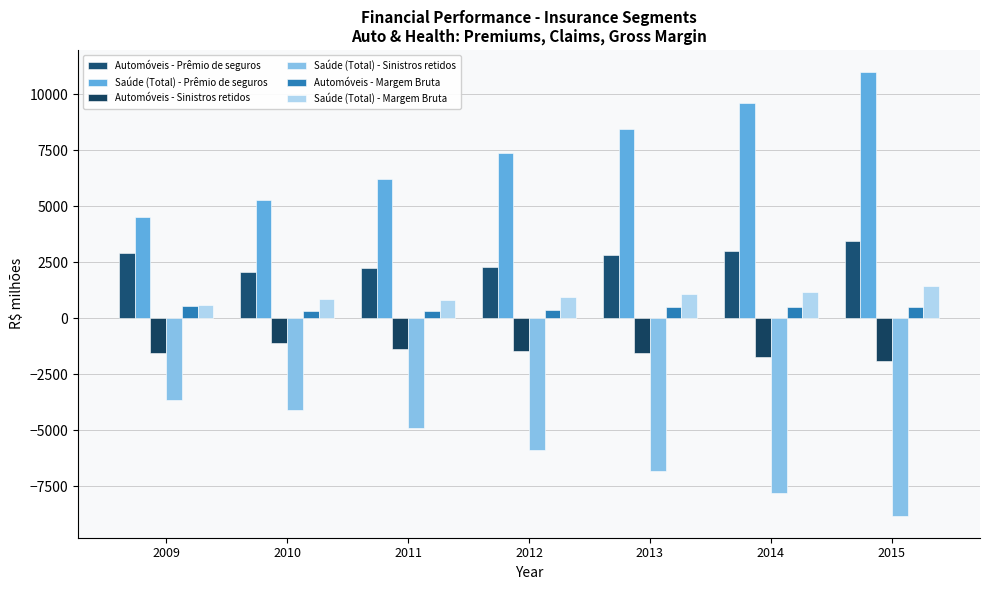

List the labels in order of Saúde (Total) - Sinistros retidos value, largest first.

2009, 2010, 2011, 2012, 2013, 2014, 2015